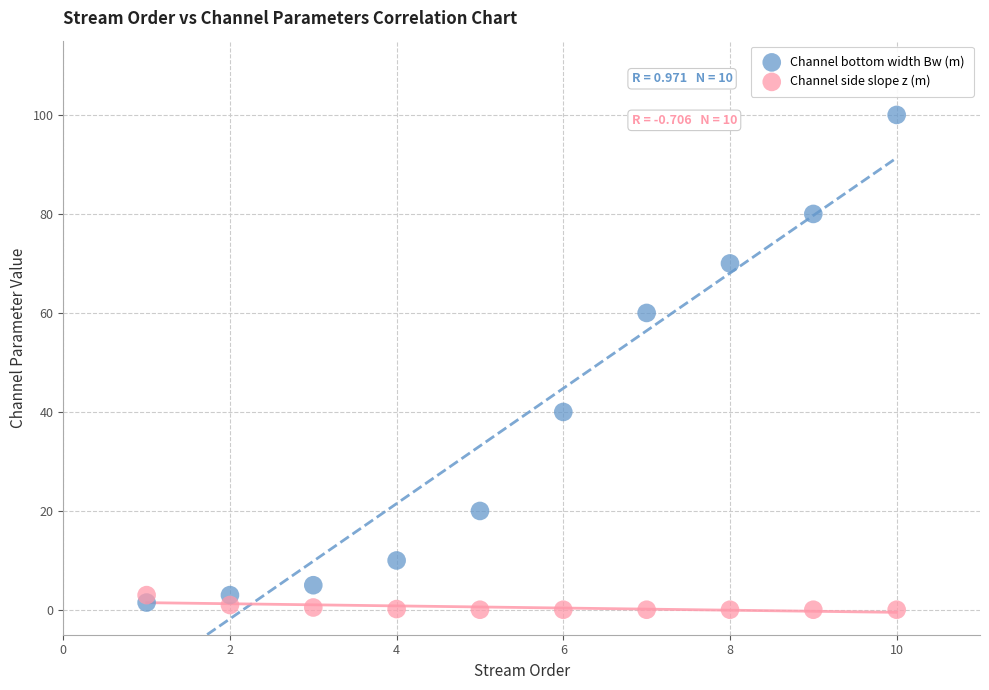

Which series reaches the maximum Y coordinate?

Channel bottom width Bw (m)